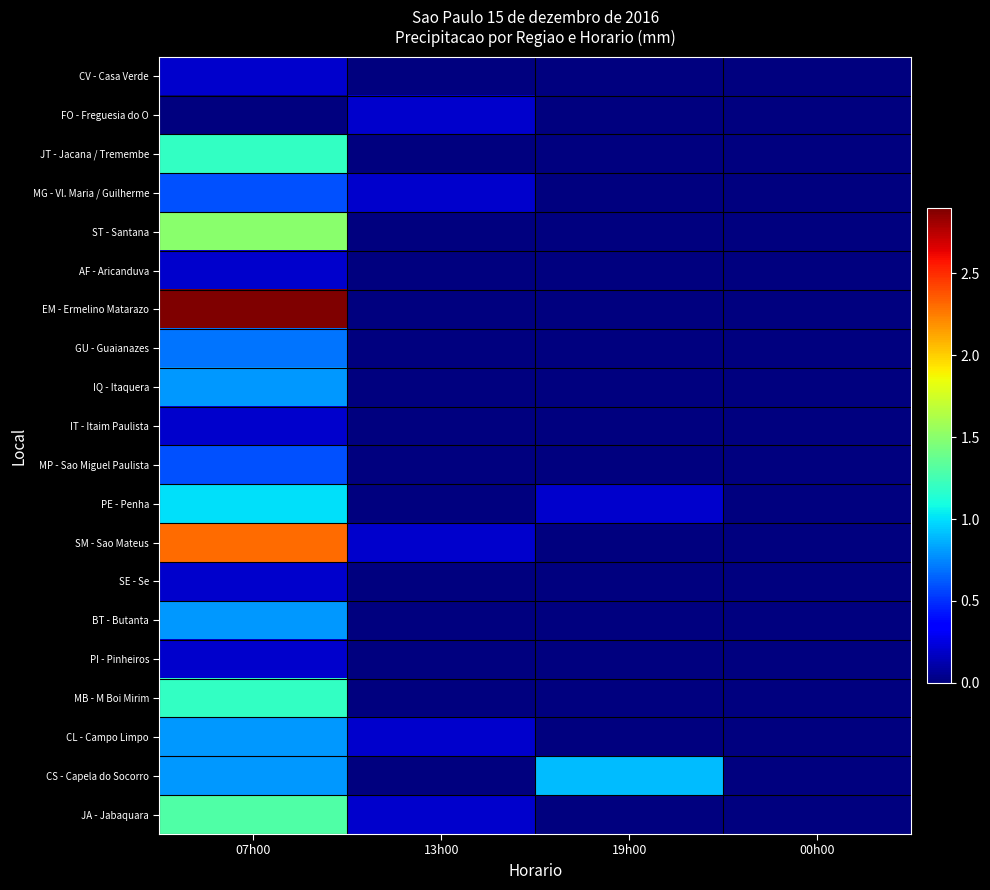

Rank the series at 13h00 from lowest to highest value.

CV - Casa Verde, JT - Jacana / Tremembe, ST - Santana, AF - Aricanduva, EM - Ermelino Matarazo, GU - Guaianazes, IQ - Itaquera, IT - Itaim Paulista, MP - Sao Miguel Paulista, PE - Penha, SE - Se, BT - Butanta, PI - Pinheiros, MB - M Boi Mirim, CS - Capela do Socorro, FO - Freguesia do O, MG - Vl. Maria / Guilherme, SM - Sao Mateus, CL - Campo Limpo, JA - Jabaquara